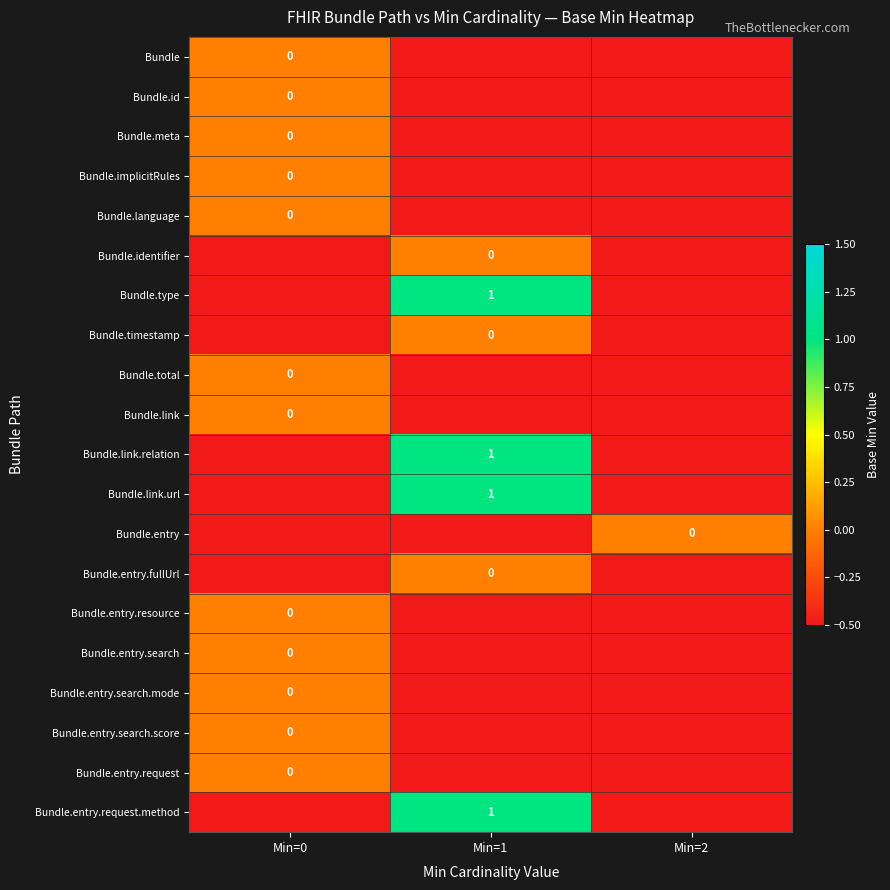

What is the spread (max minus min) of values at Min=2?

0.5